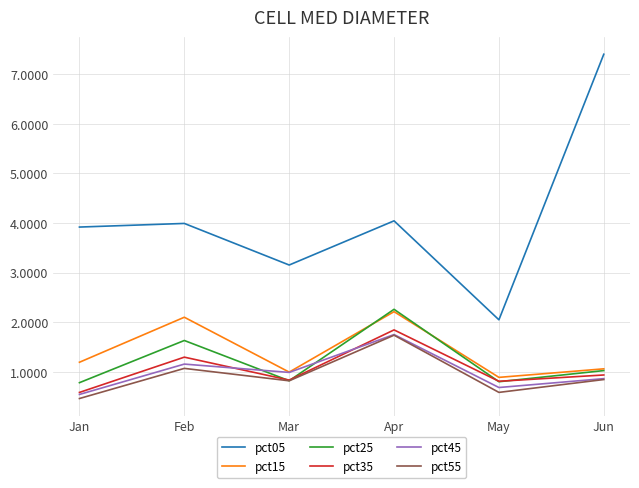

Which series changed the most between Feb and May?

pct05